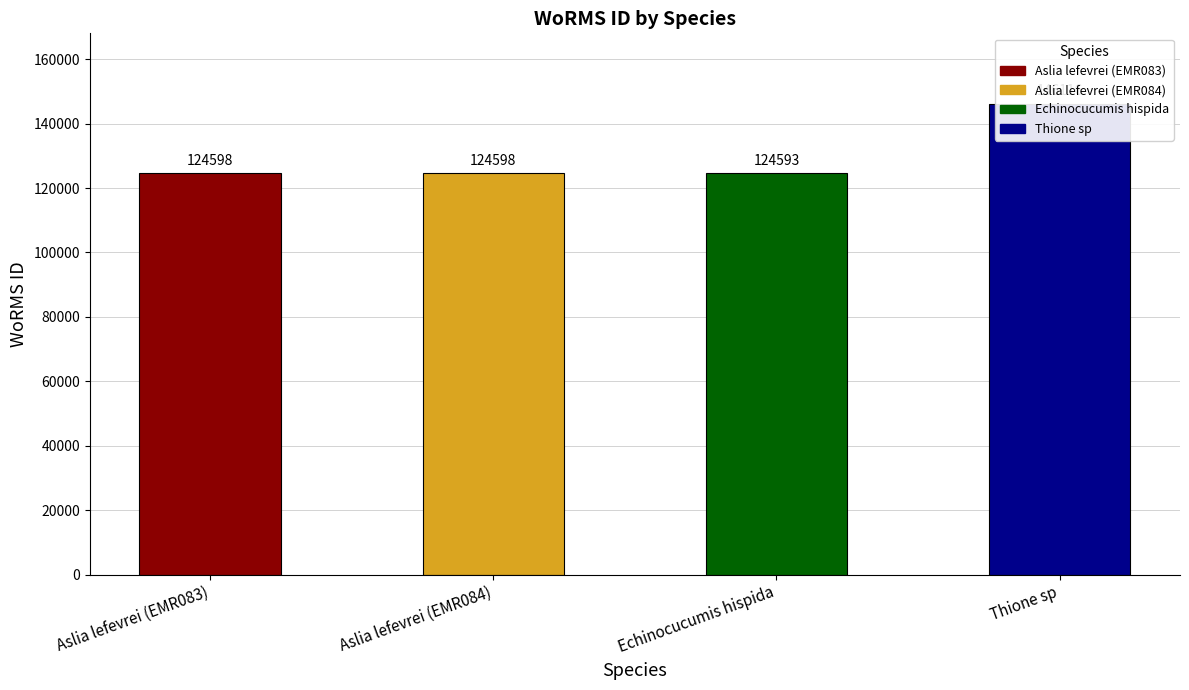

Approximately how many times larger is the value at Thione sp compared to Aslia lefevrei (EMR083)?

1.2